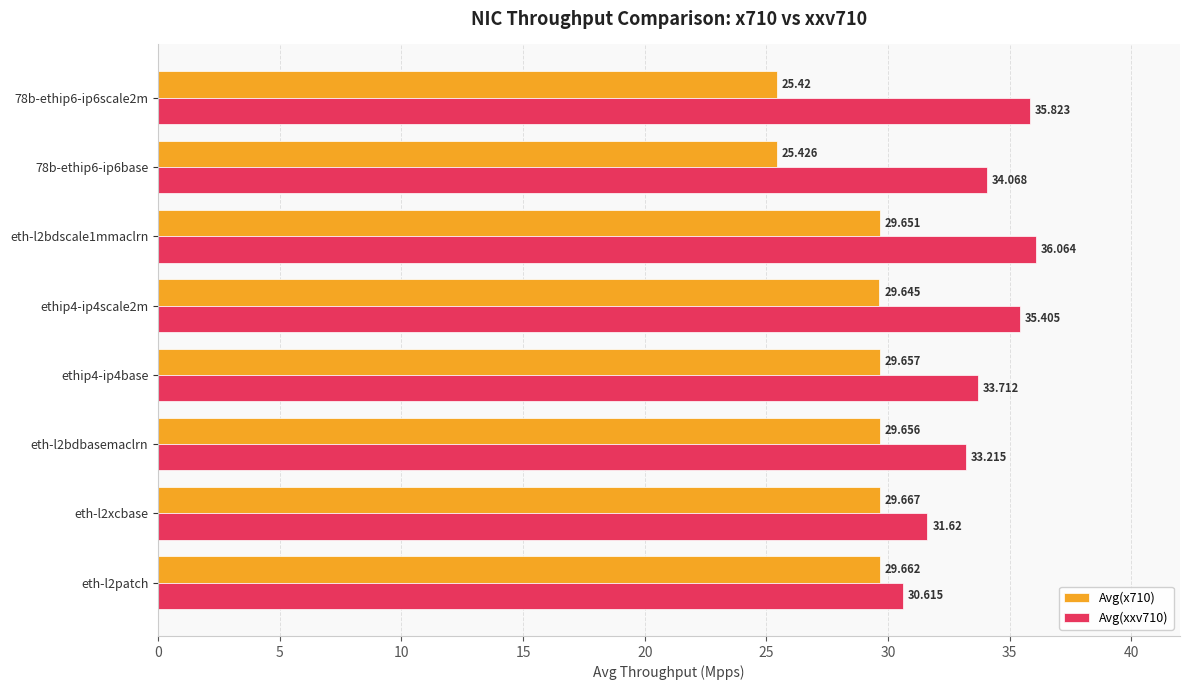

Is the value of Avg(x710) at ethip4-ip4base greater than the value of Avg(xxv710) at ethip4-ip4scale2m?

No